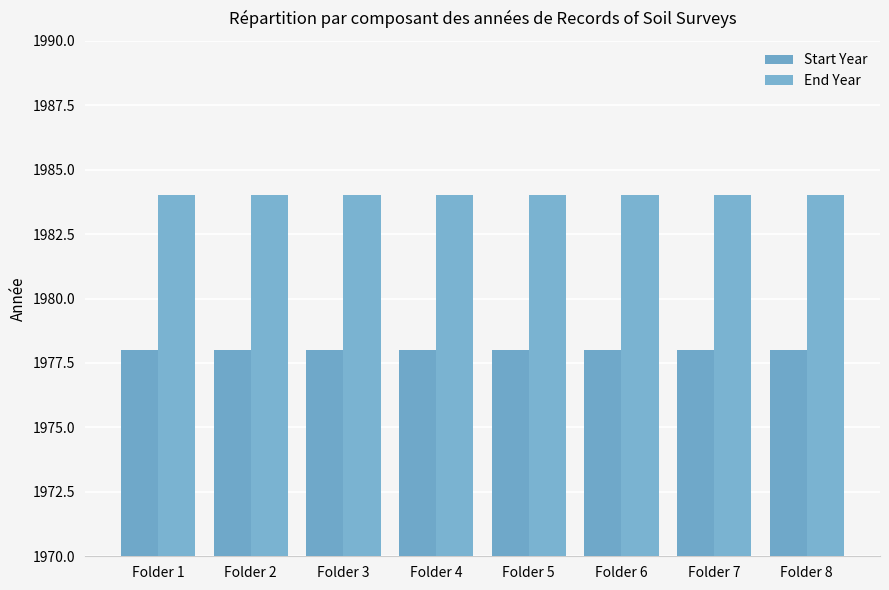

List the labels in order of End Year value, largest first.

Folder 1, Folder 2, Folder 3, Folder 4, Folder 5, Folder 6, Folder 7, Folder 8